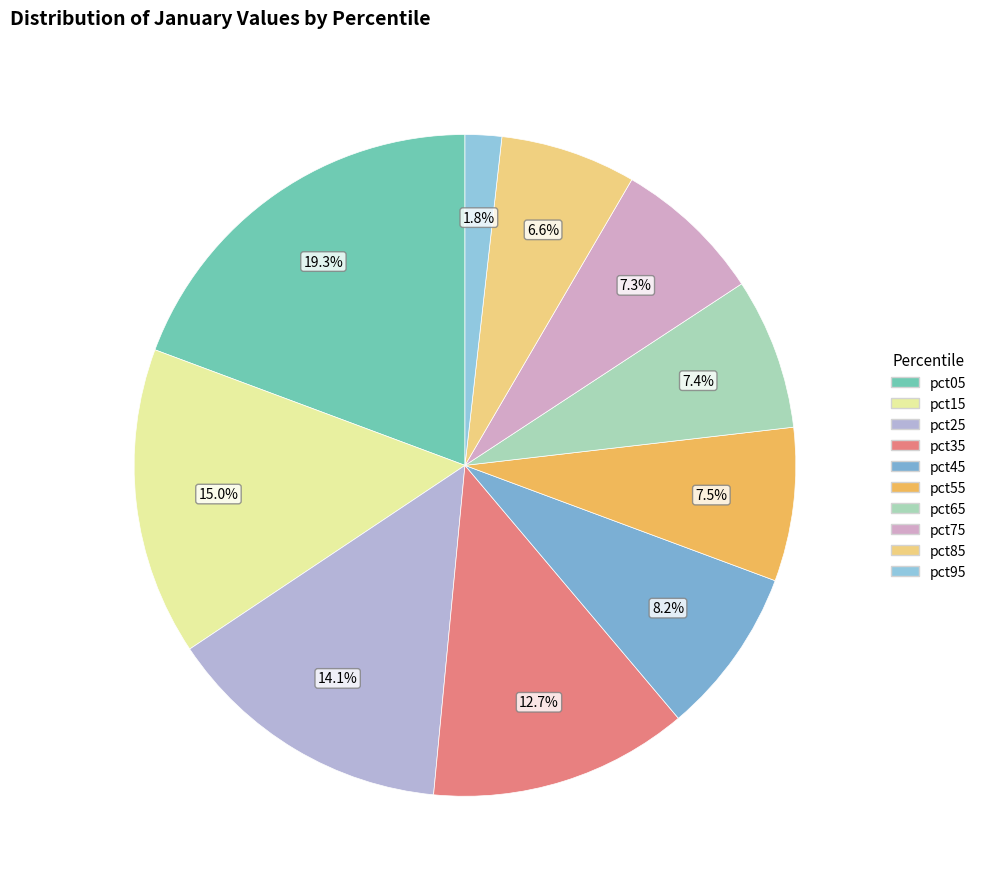

What portion of the pie excludes pct05?

80.7%